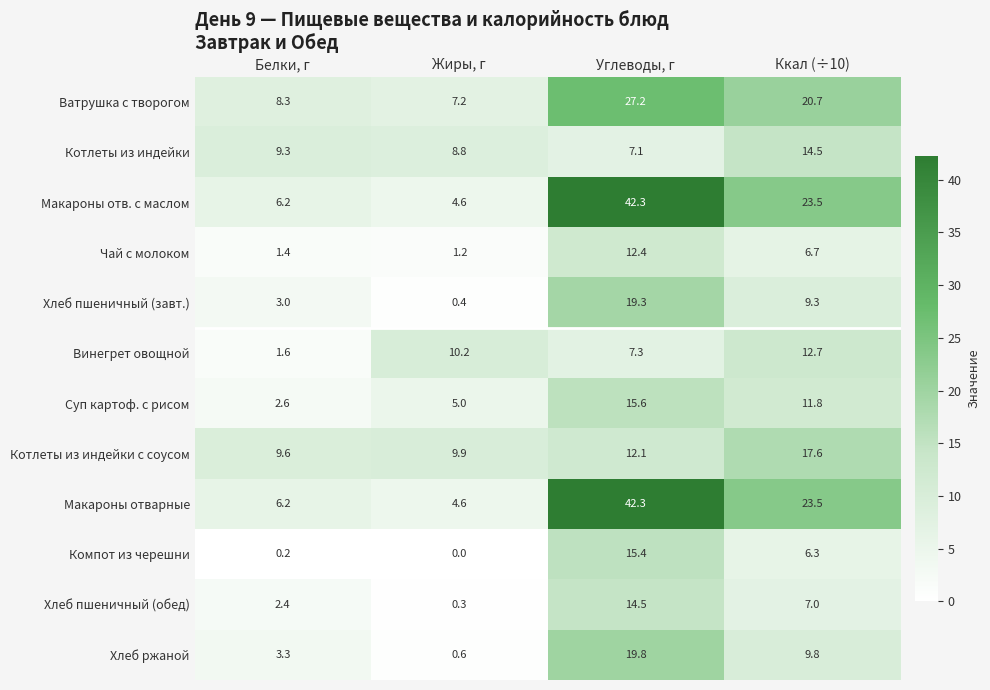

How many distinct data groups are displayed?

12